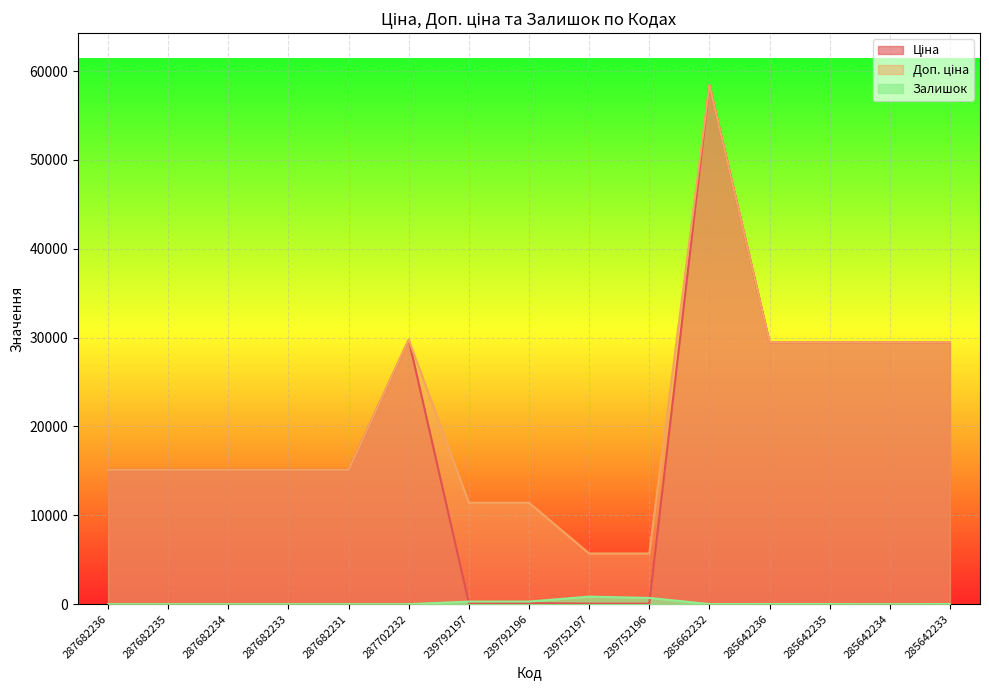

Rank the series at 285642236 from highest to lowest value.

Ціна, Доп. ціна, Залишок